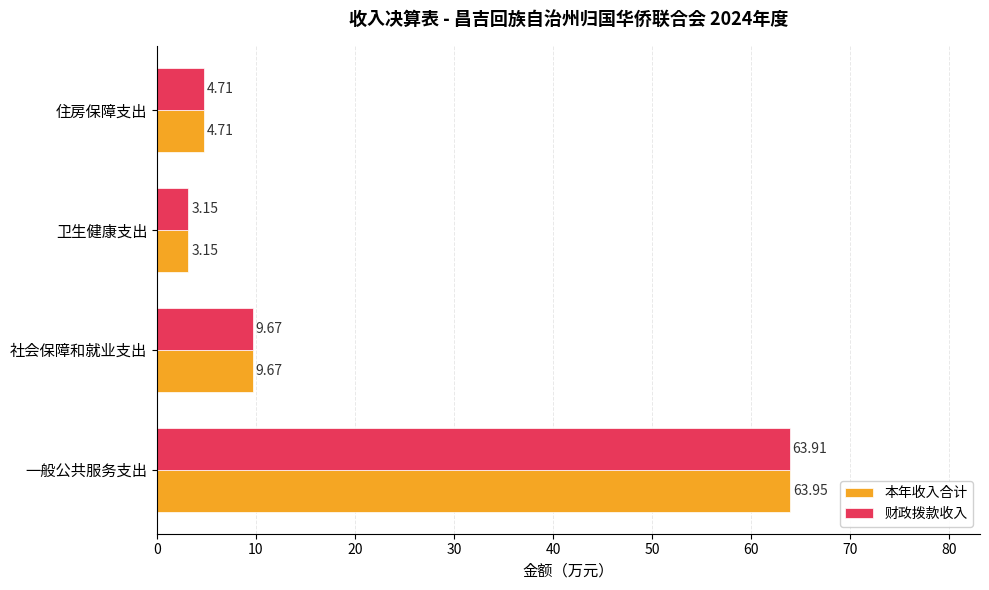

At which label is 本年收入合计 closest to 33?

社会保障和就业支出